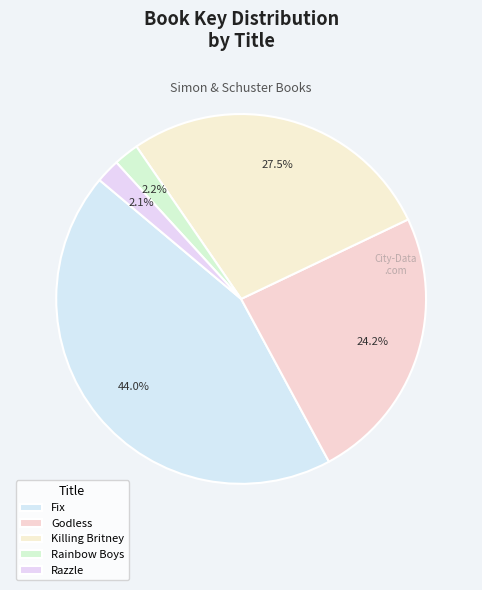

Between Killing Britney and Rainbow Boys, which is larger?

Killing Britney